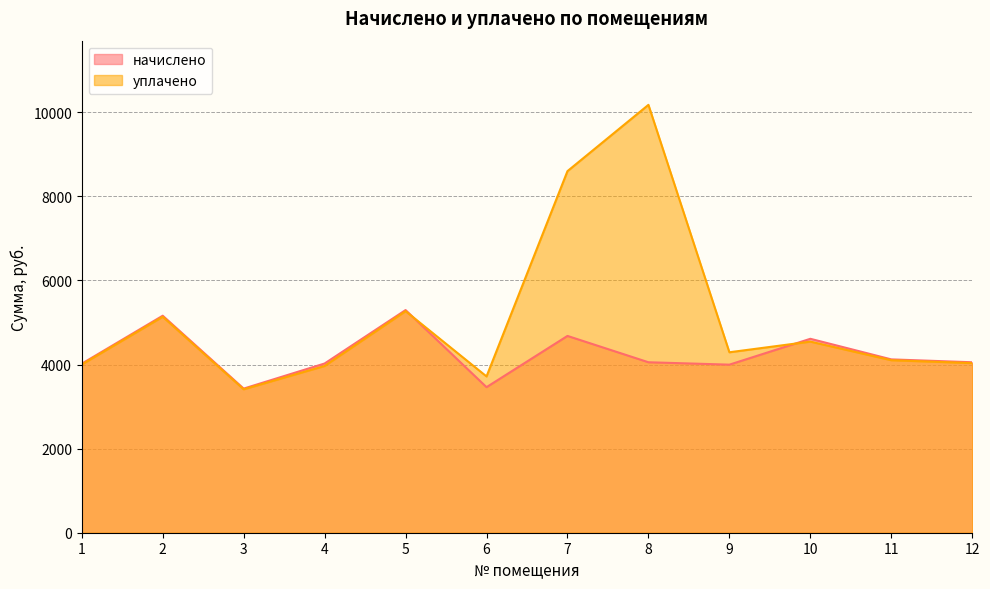

True or false: уплачено has a value of 3411.2 at 3.

True